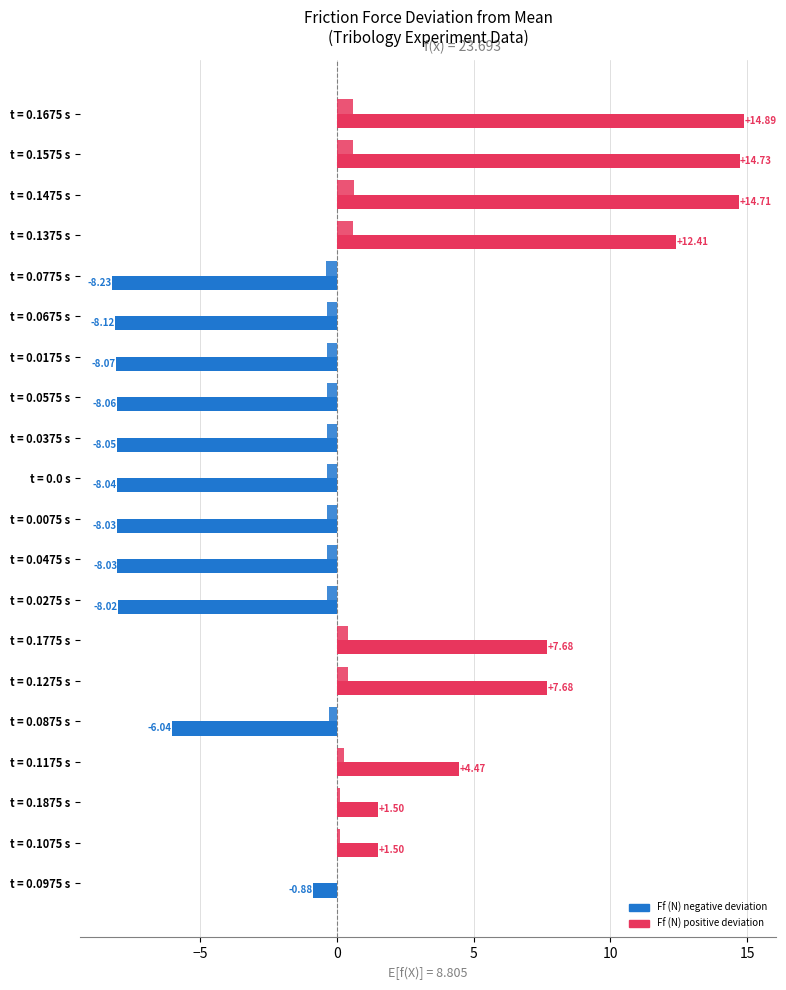

How many distinct data groups are displayed?

2